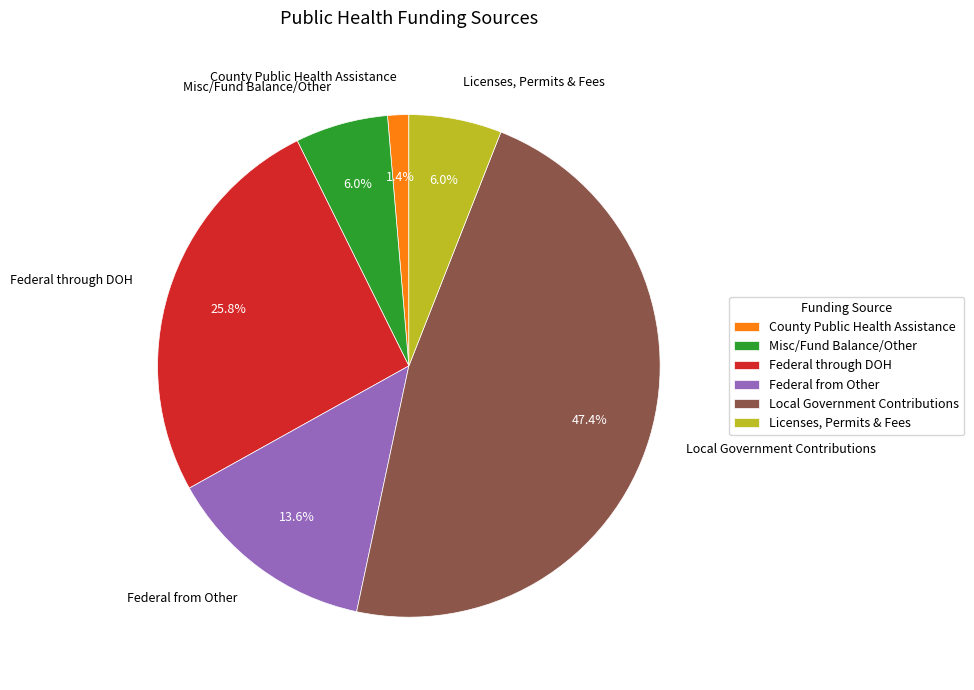

How many segments does this pie chart have?

6